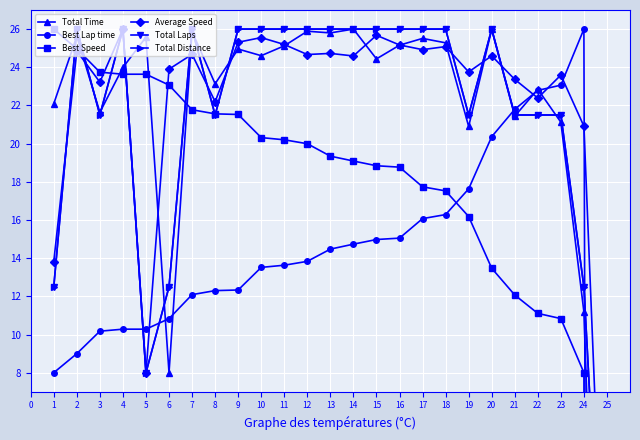

True or false: Best Speed has a value of 10.6 at 15.

False